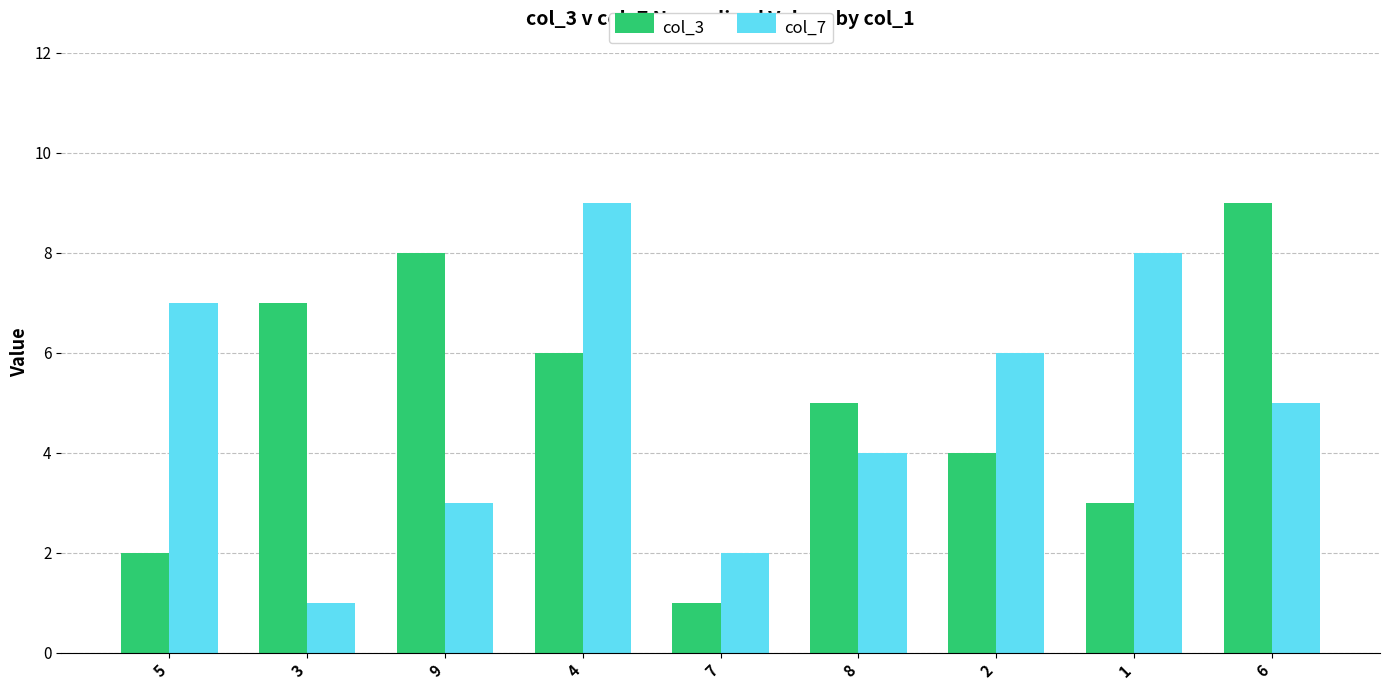

Reading left to right, what are all the values shown in this chart?

col_3: 2	7	8	6	1	5	4	3	9
col_7: 7	1	3	9	2	4	6	8	5